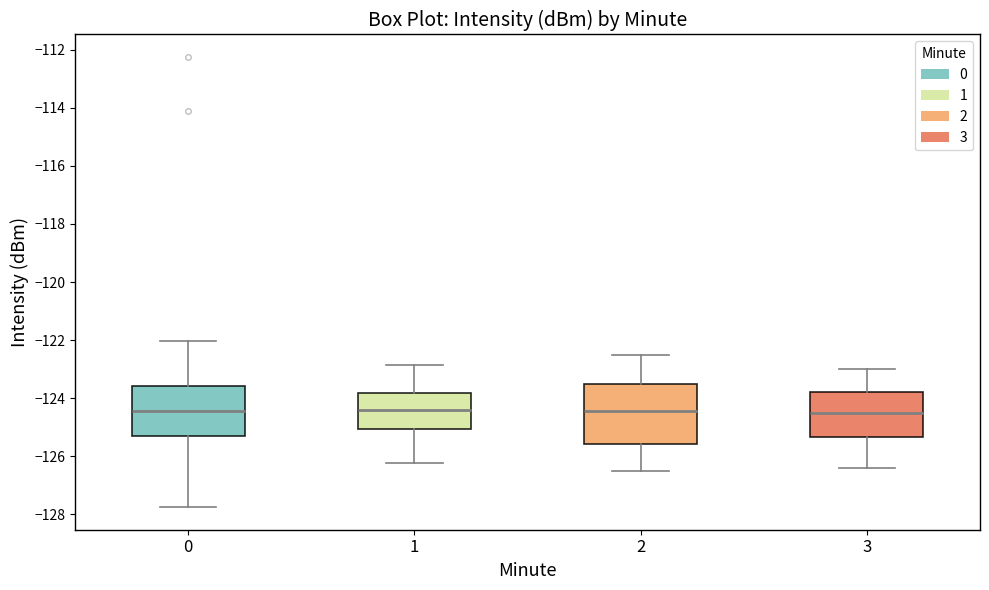

Where is the upper edge of the box at x = 1 on the y-axis? The values are not printed on the chart, so give them approximately, as read against the axis.

-123.8